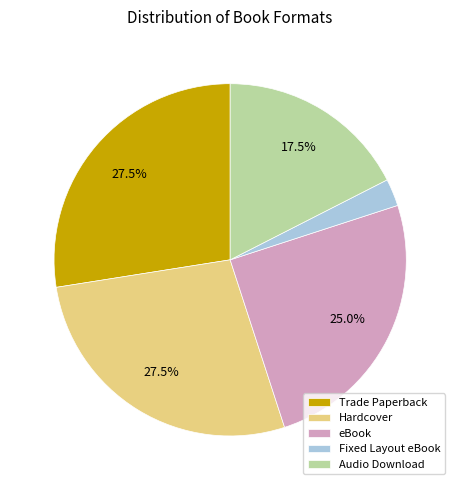

Combined, what portion of the pie is Trade Paperback and Hardcover?

55.0%